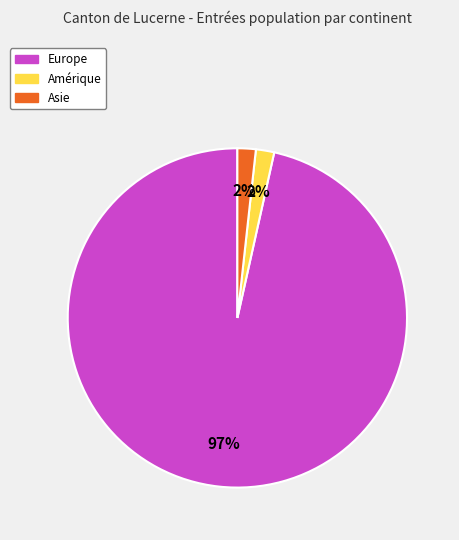

To the nearest percent, what is the average slice percentage?

33%